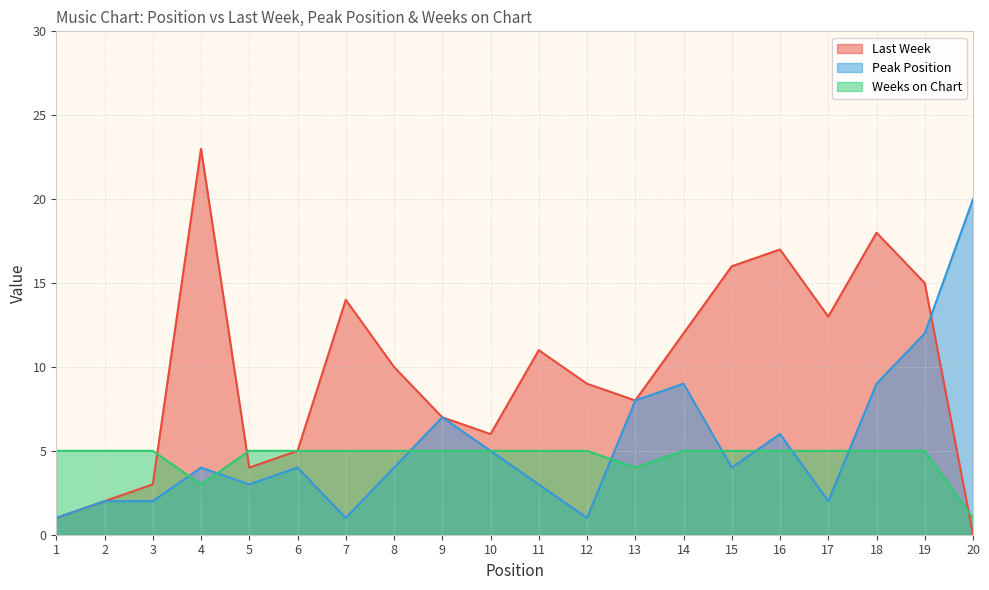

List the labels in order of Weeks on Chart value, smallest first.

20, 4, 13, 1, 2, 3, 5, 6, 7, 8, 9, 10, 11, 12, 14, 15, 16, 17, 18, 19